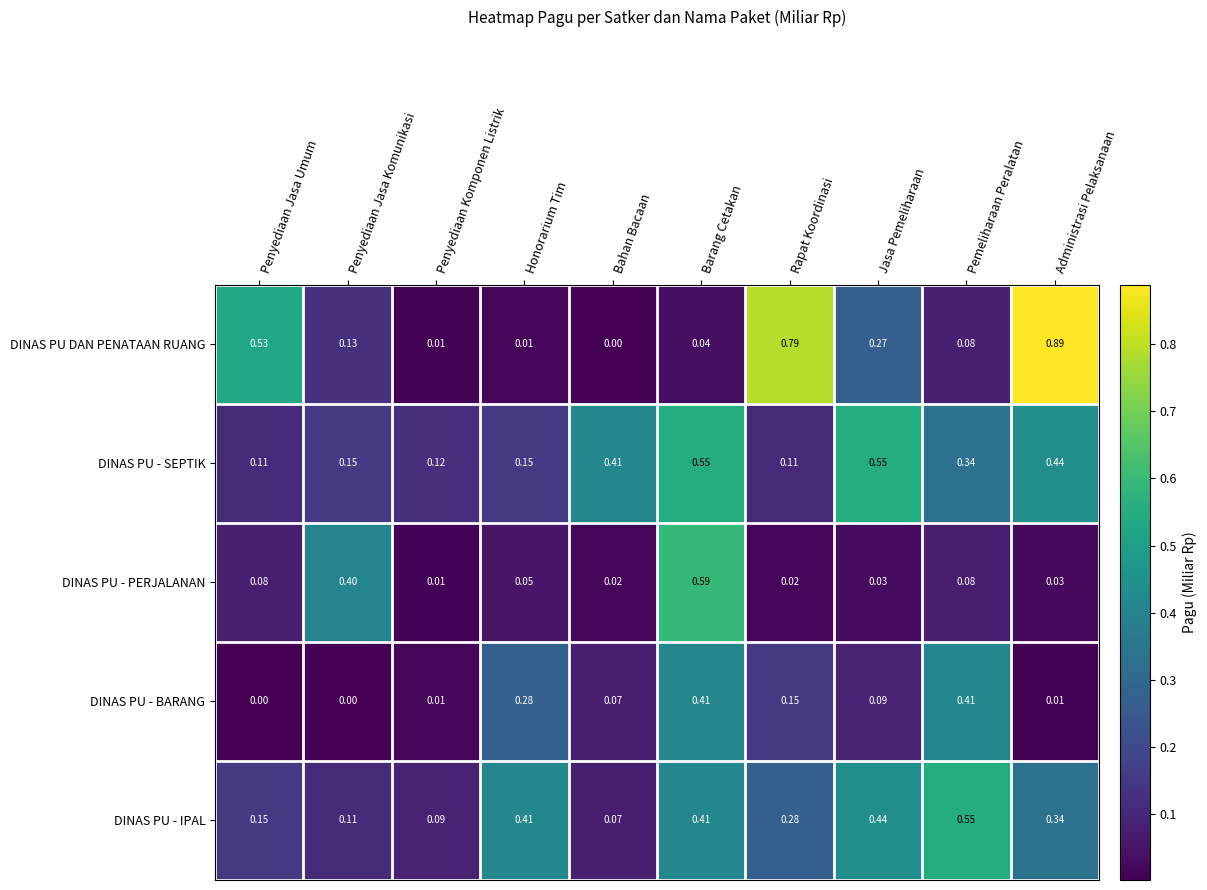

At Honorarium Tim, list the series in order from smallest to largest.

DINAS PU DAN PENATAAN RUANG, DINAS PU - PERJALANAN, DINAS PU - SEPTIK, DINAS PU - BARANG, DINAS PU - IPAL